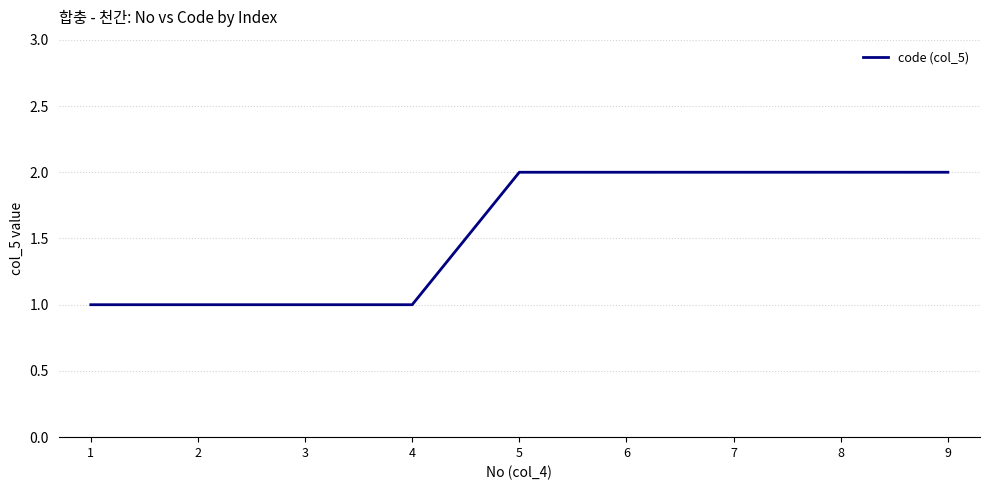

Reading left to right, what are all the values shown in this chart?

1	1	1	1	2	2	2	2	2